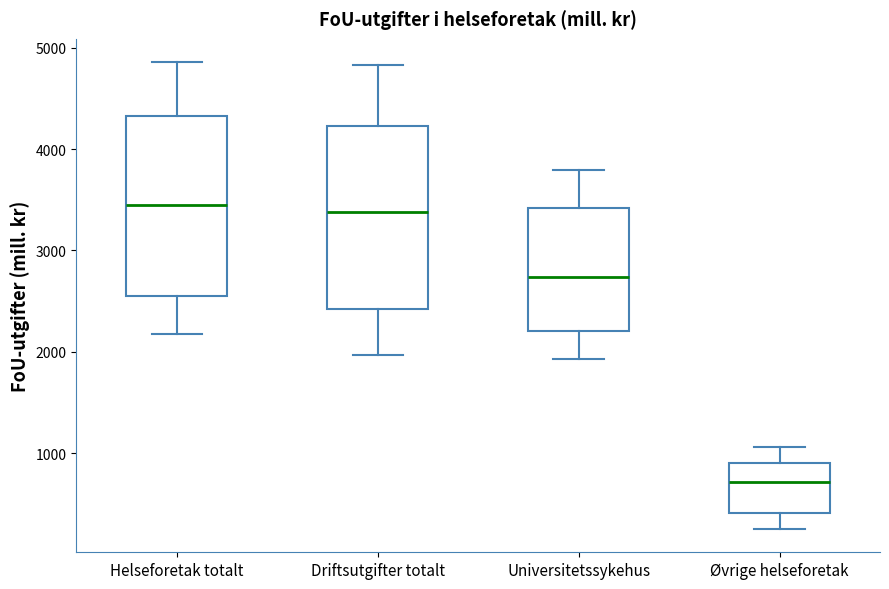

Reading left to right, read every box against the y-axis: the position of its median line, the range the box covers, and the ends of its whiskers. The values are not printed on the chart, so give them approximately, as read against the axis.

Helseforetak totalt: median 3500, box 2500 to 4300, whiskers 2200 to 4900
Driftsutgifter totalt: median 3400, box 2400 to 4200, whiskers 2000 to 4800
Universitetssykehus: median 2700, box 2200 to 3400, whiskers 1900 to 3800
Øvrige helseforetak: median 700, box 400 to 900, whiskers 300 to 1100